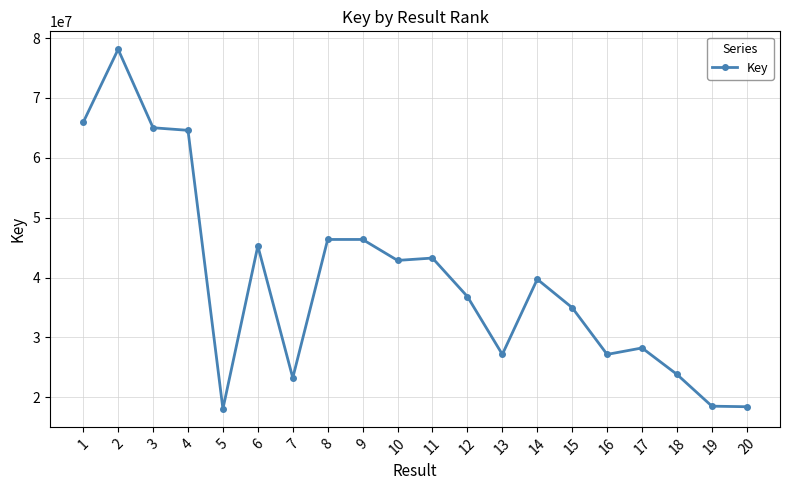

Does the chart display data point markers on the line(s)?

Yes